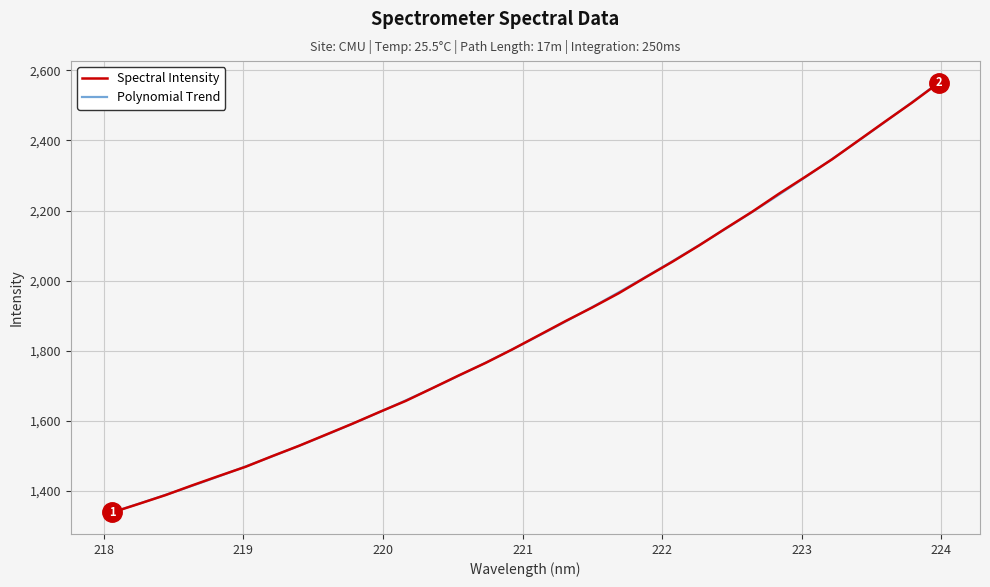

What is the highest value of the Spectral Intensity series?

2564.2